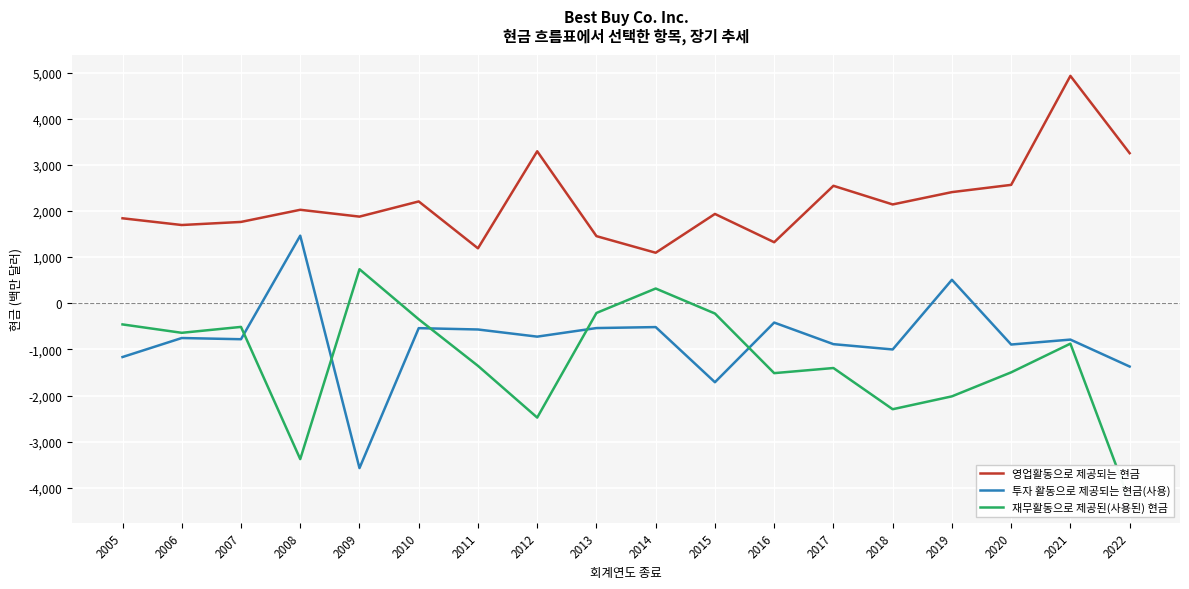

What is the difference between the maximum and minimum values in the 투자 활동으로 제공되는 현금(사용) series?

5037